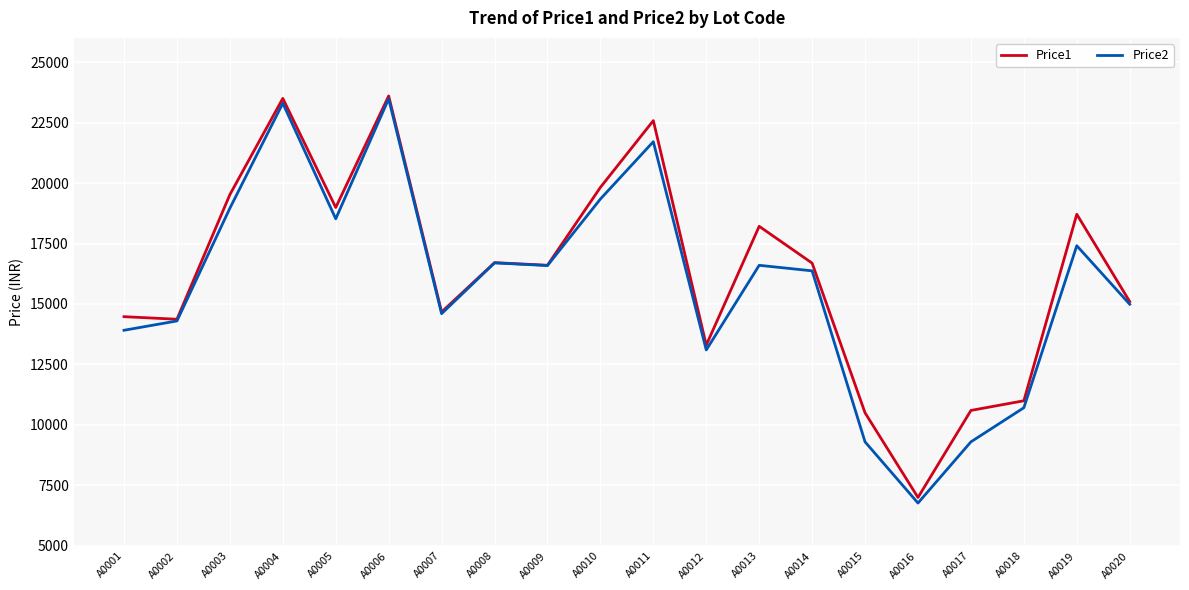

Read the Price1 value at A0011.

22580